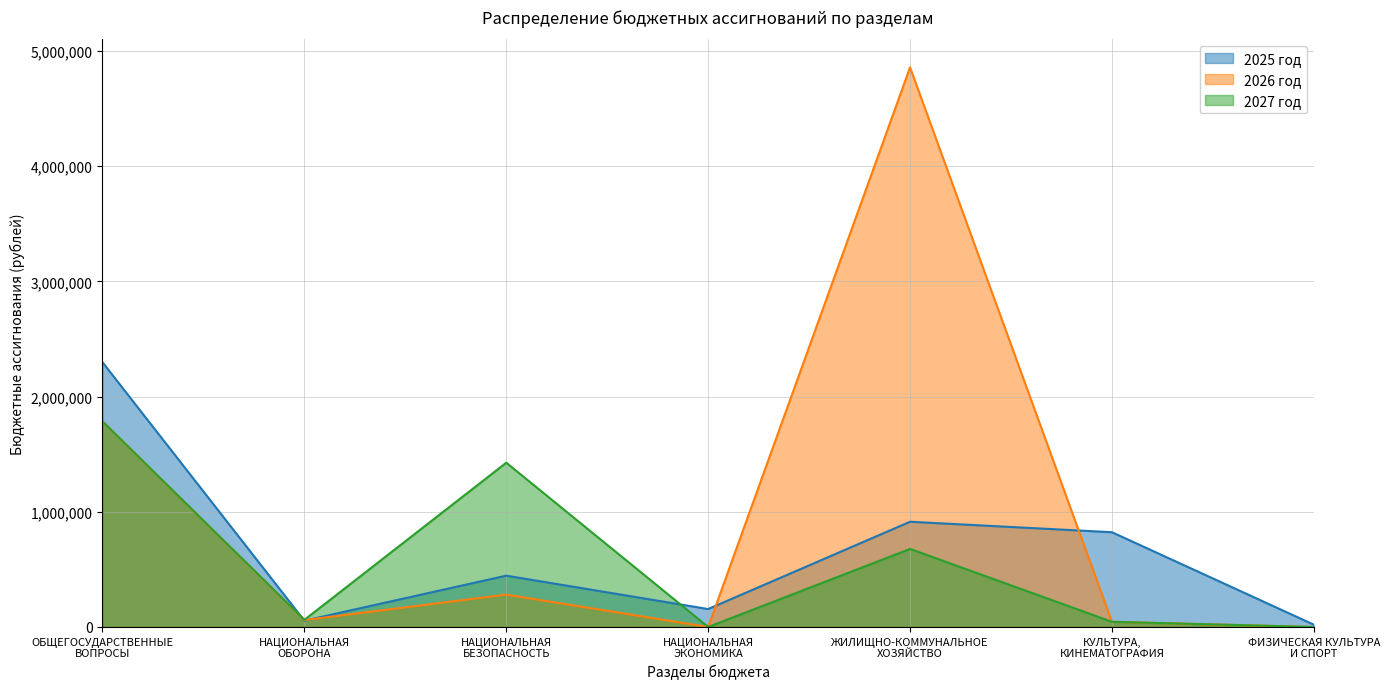

What is the spread (max minus min) of values at НАЦИОНАЛЬНАЯ
ЭКОНОМИКА?

155795